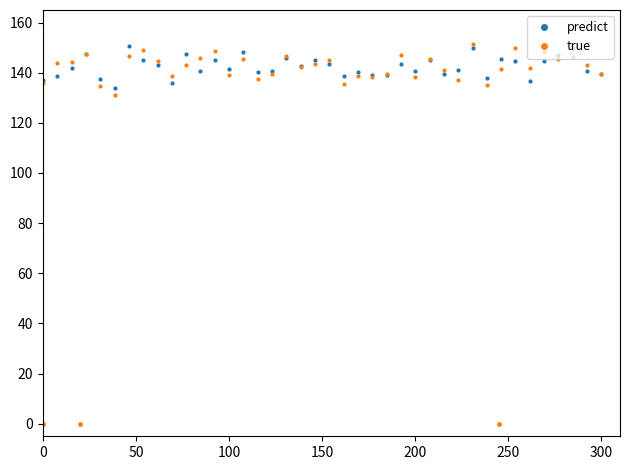

Does the chart have visible grid lines?

No